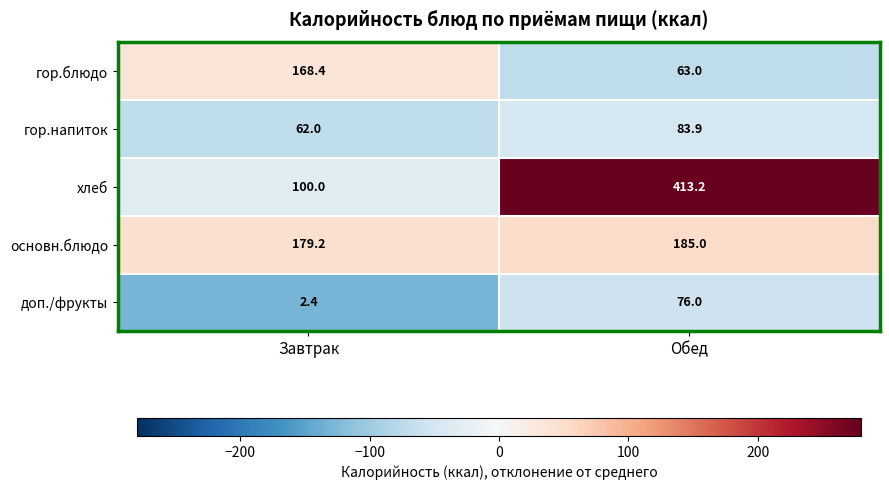

At Завтрак, list the series in order from largest to smallest.

основн.блюдо, гор.блюдо, хлеб, гор.напиток, доп./фрукты